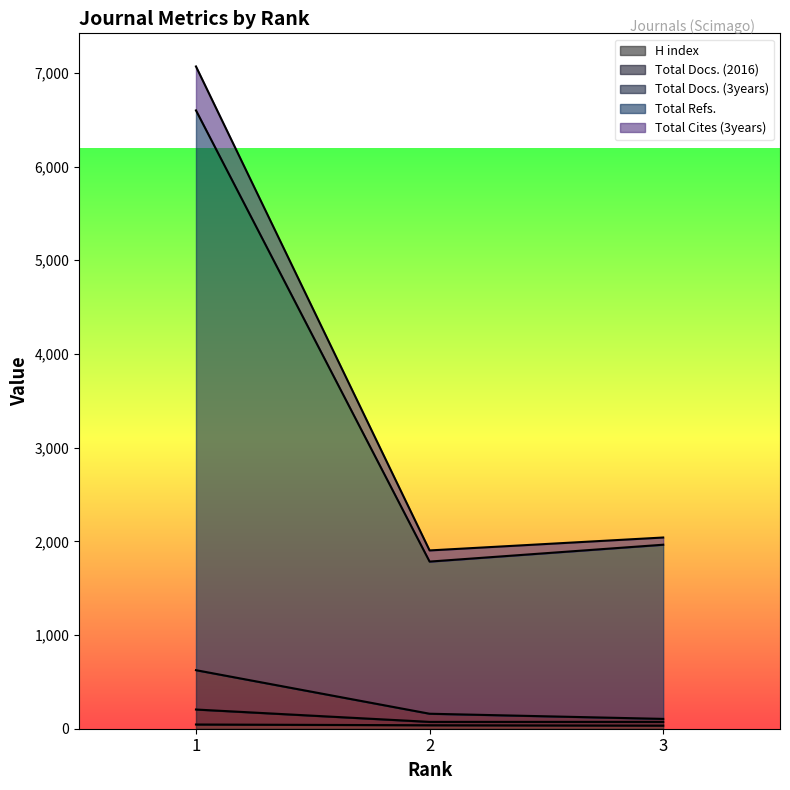

Rank the categories by H index value from highest to lowest.

1, 2, 3